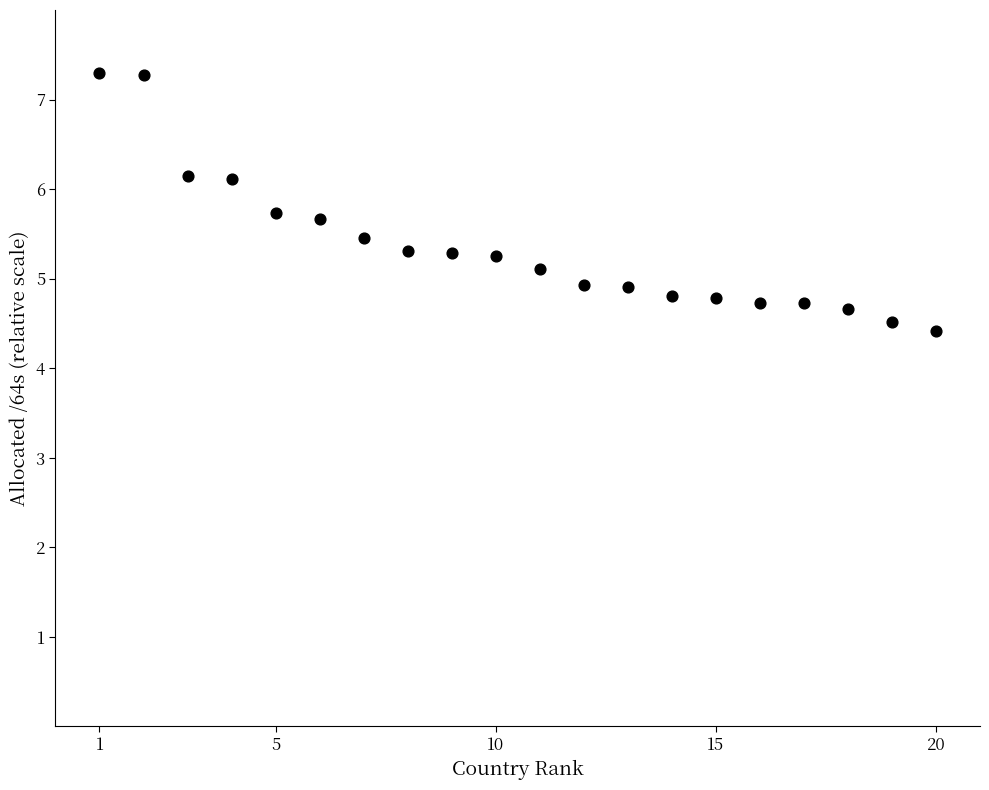

What is the range of X values (max minus min)?

19.0